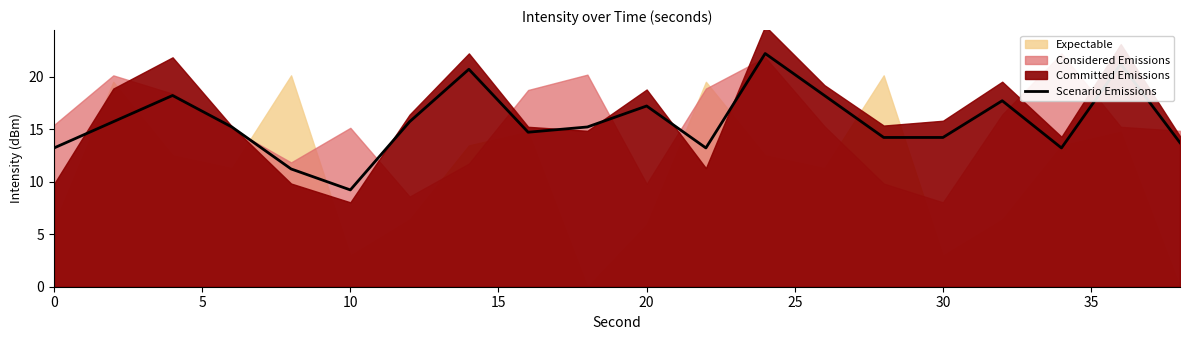

At which label does Scenario Emissions reach its minimum?

10